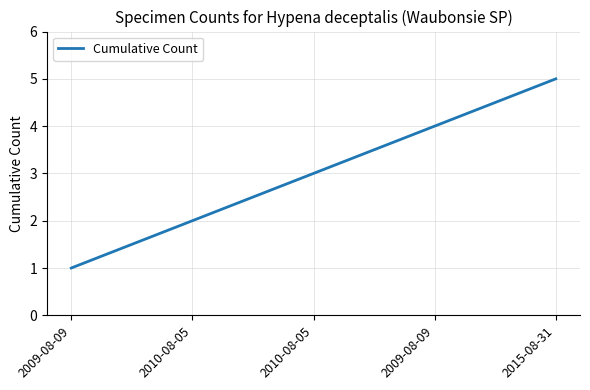

What is the smallest value displayed?

1